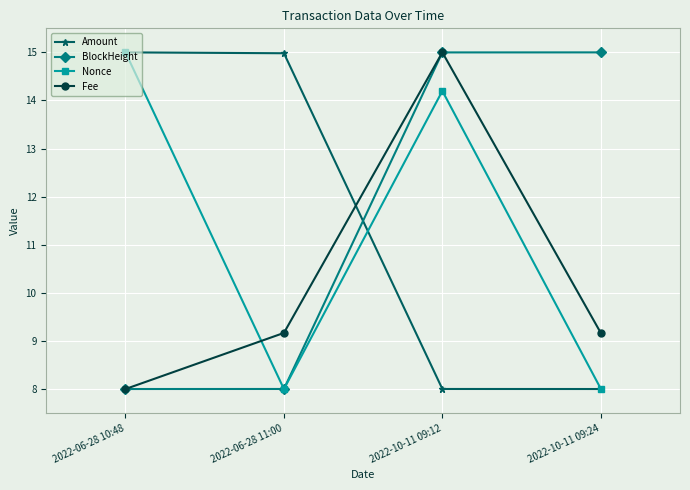

What is the value of the Amount point at the 1st from the left?

15.0